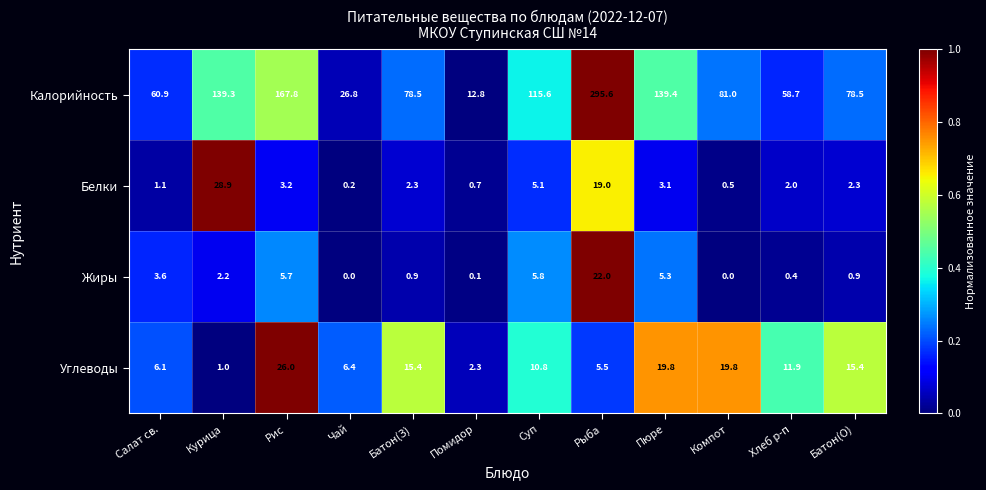

At which category is the sum across all series the highest?

Рыба